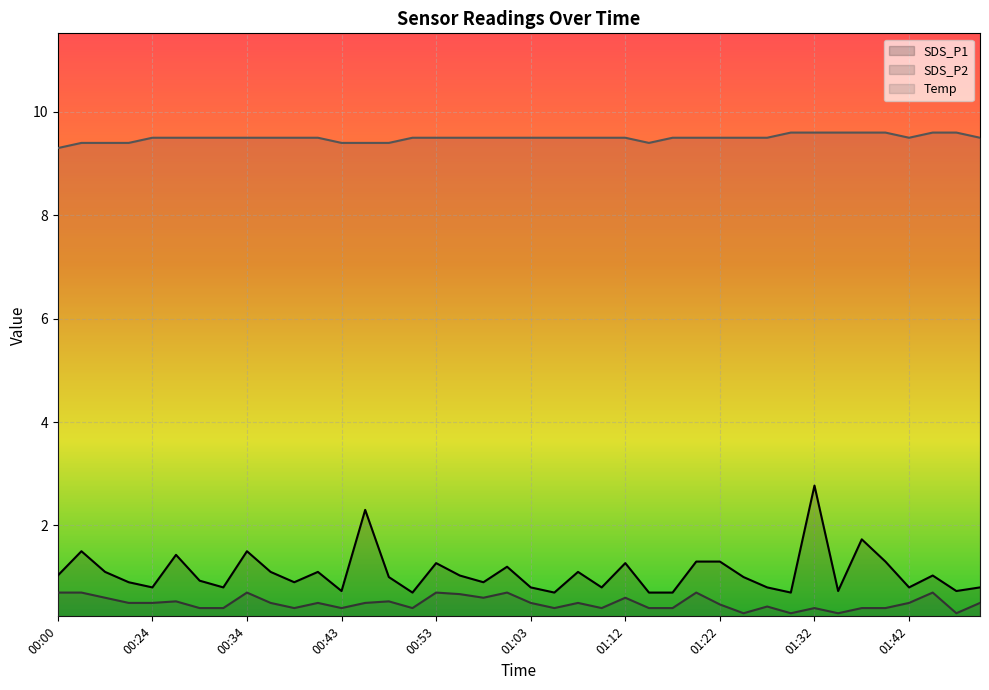

Reading right to left, transcribe all the data shown in this chart.

SDS_P1: 0.8	0.7	1.0	0.8	1.3	1.7	0.7	2.8	0.7	0.8	1.0	1.3	1.3	0.7	0.7	1.3	0.8	1.1	0.7	0.8	1.2	0.9	1.0	1.3	0.7	1.0	2.3	0.7	1.1	0.9	1.1	1.5	0.8	0.9	1.4	0.8	0.9	1.1	1.5	1.0
SDS_P2: 0.5	0.3	0.7	0.5	0.4	0.4	0.3	0.4	0.3	0.4	0.3	0.5	0.7	0.4	0.4	0.6	0.4	0.5	0.4	0.5	0.7	0.6	0.7	0.7	0.4	0.5	0.5	0.4	0.5	0.4	0.5	0.7	0.4	0.4	0.5	0.5	0.5	0.6	0.7	0.7
Temp: 9.5	9.6	9.6	9.5	9.6	9.6	9.6	9.6	9.6	9.5	9.5	9.5	9.5	9.5	9.4	9.5	9.5	9.5	9.5	9.5	9.5	9.5	9.5	9.5	9.5	9.4	9.4	9.4	9.5	9.5	9.5	9.5	9.5	9.5	9.5	9.5	9.4	9.4	9.4	9.3